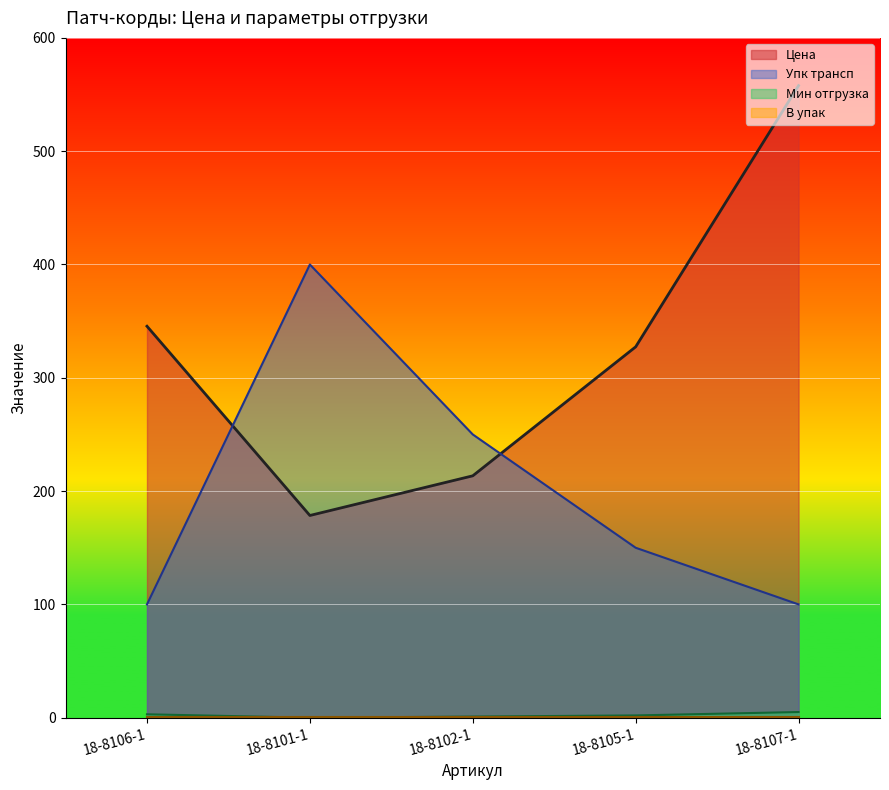

At which category is the sum across all series the highest?

18-8107-1